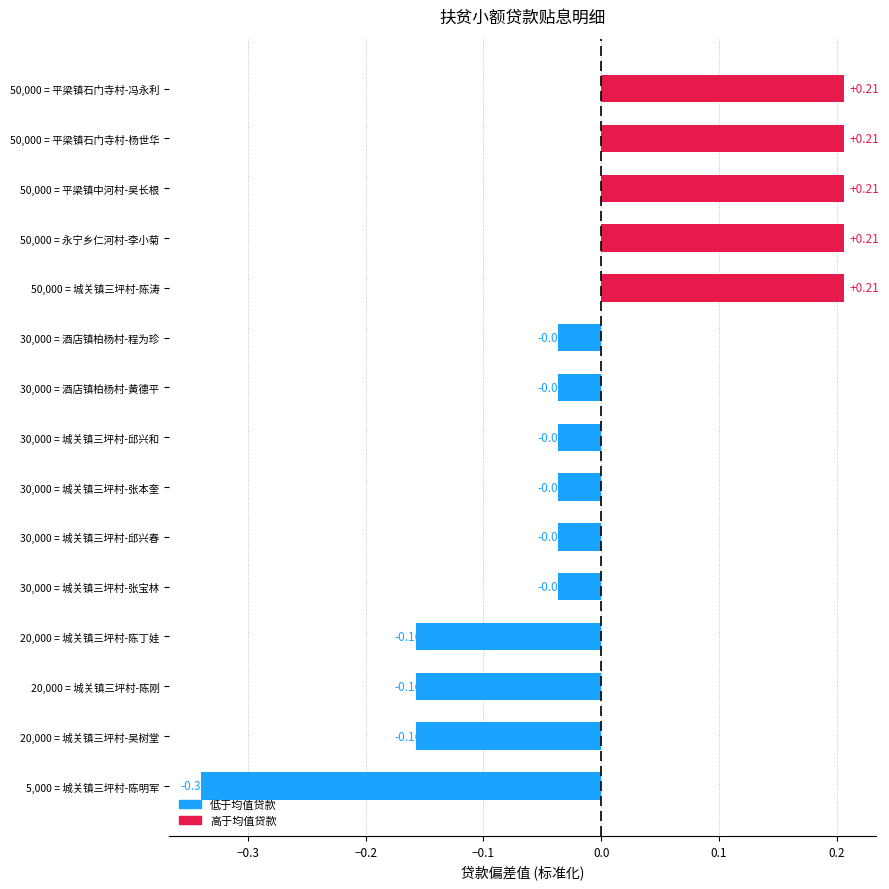

What is the difference between the maximum and second lowest values?

0.4